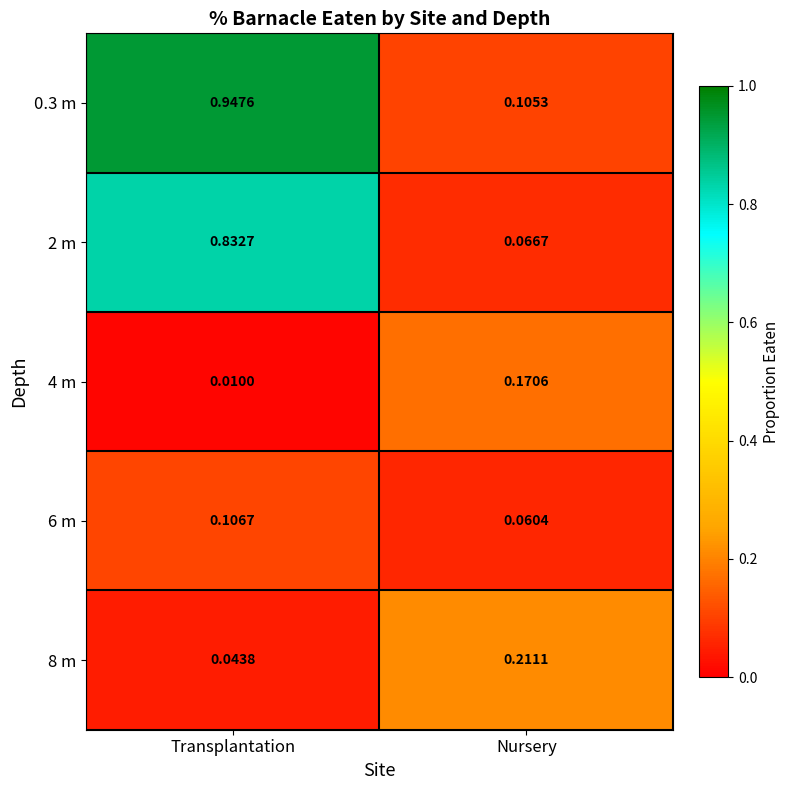

Which category has the lowest value across all series?

Transplantation